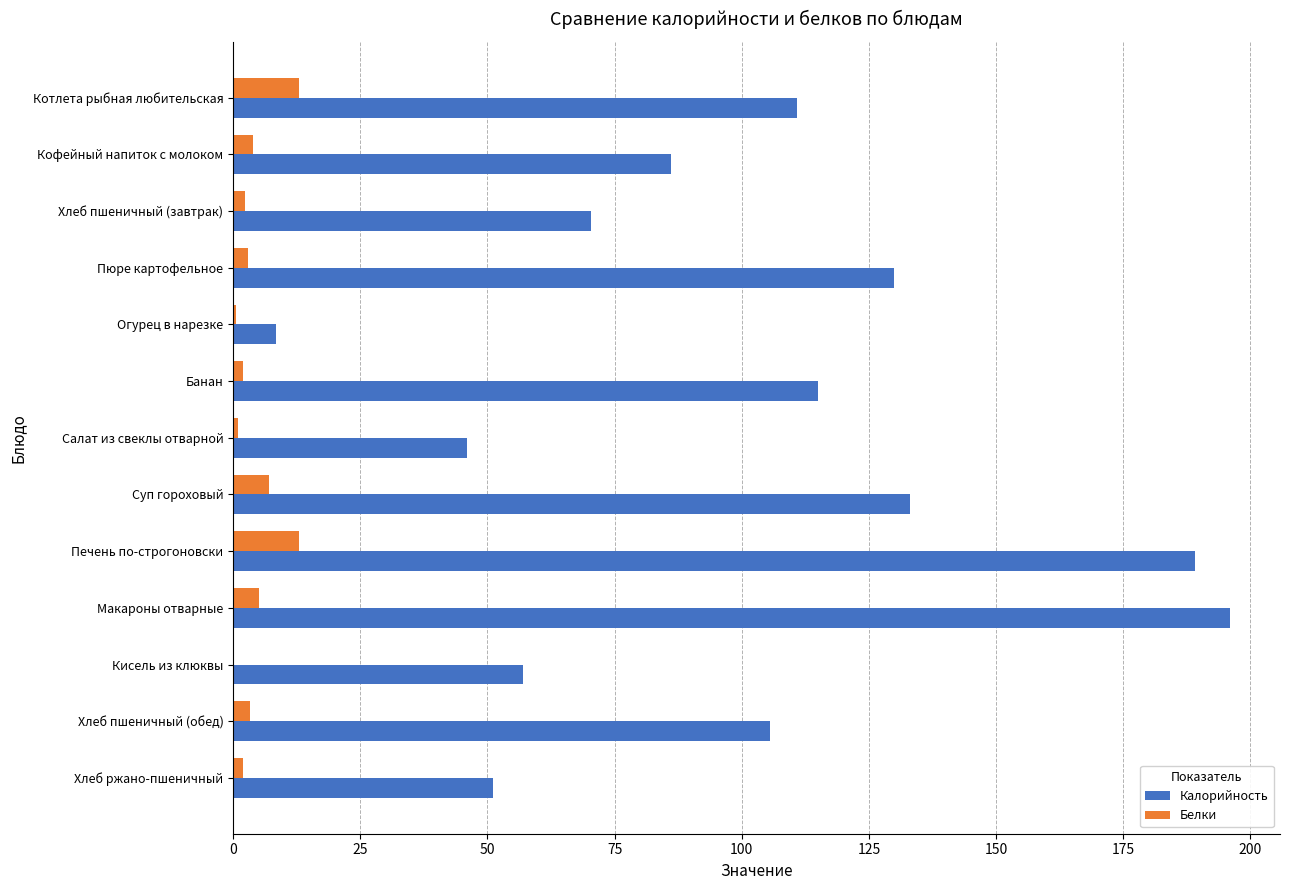

Which series changed the most between Печень по-строгоновски and Хлеб ржано-пшеничный?

Калорийность